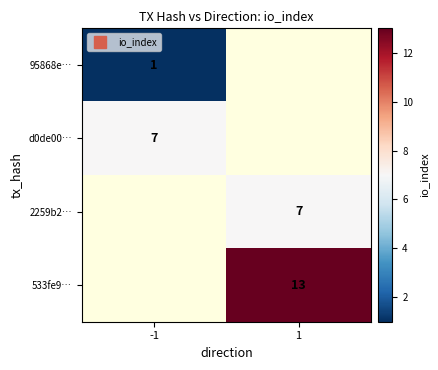

Which category has the highest value across all series?

1